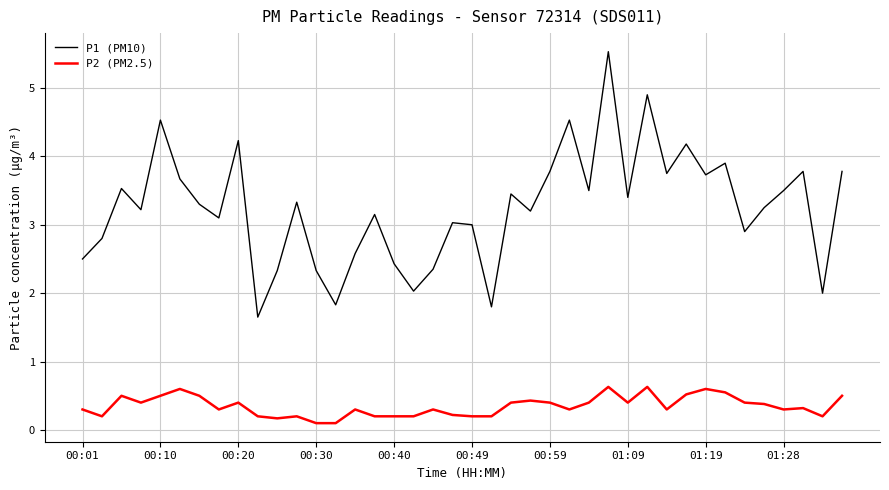

Which series has the largest total across all categories?

P1 (PM10)